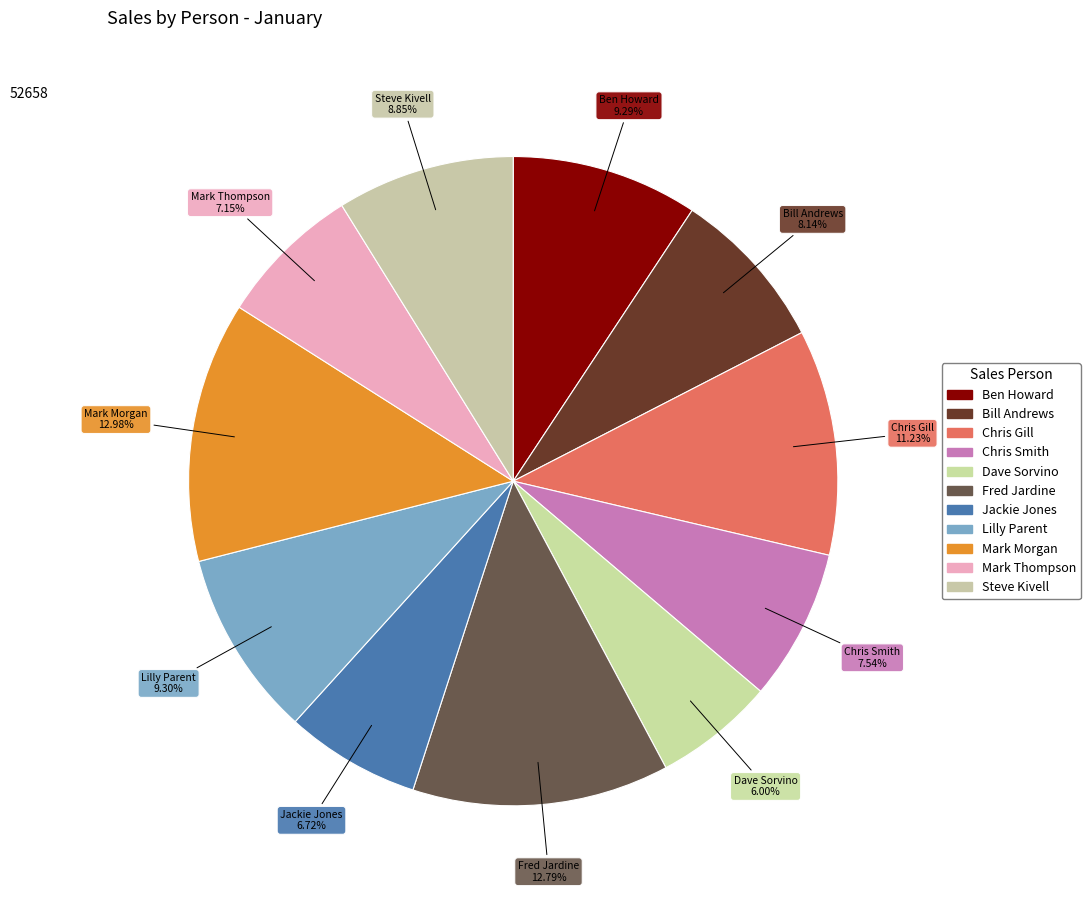

Count the number of slices in the pie.

11